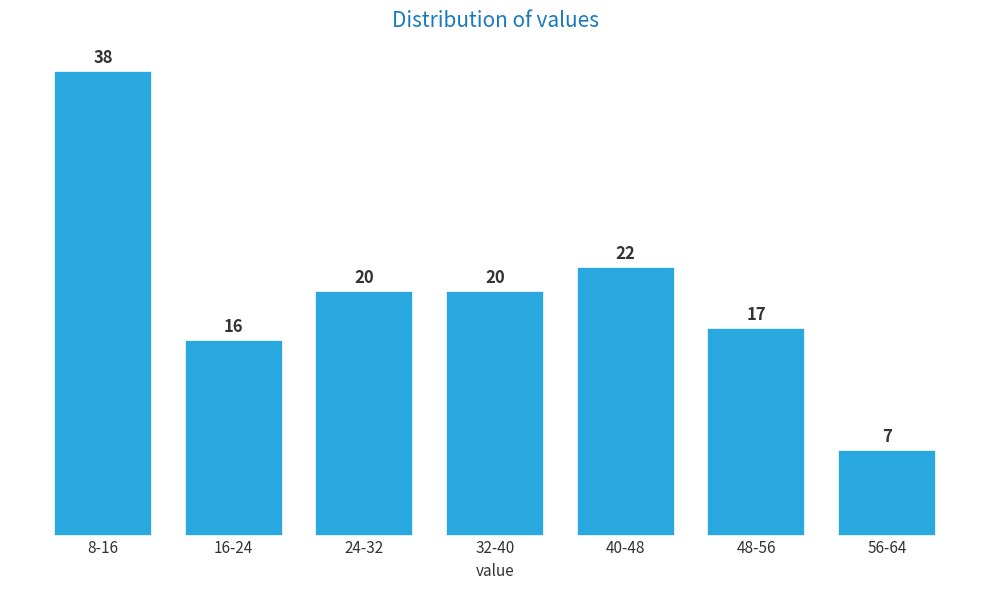

Reading left to right, transcribe all the data shown in this chart.

38	16	20	20	22	17	7